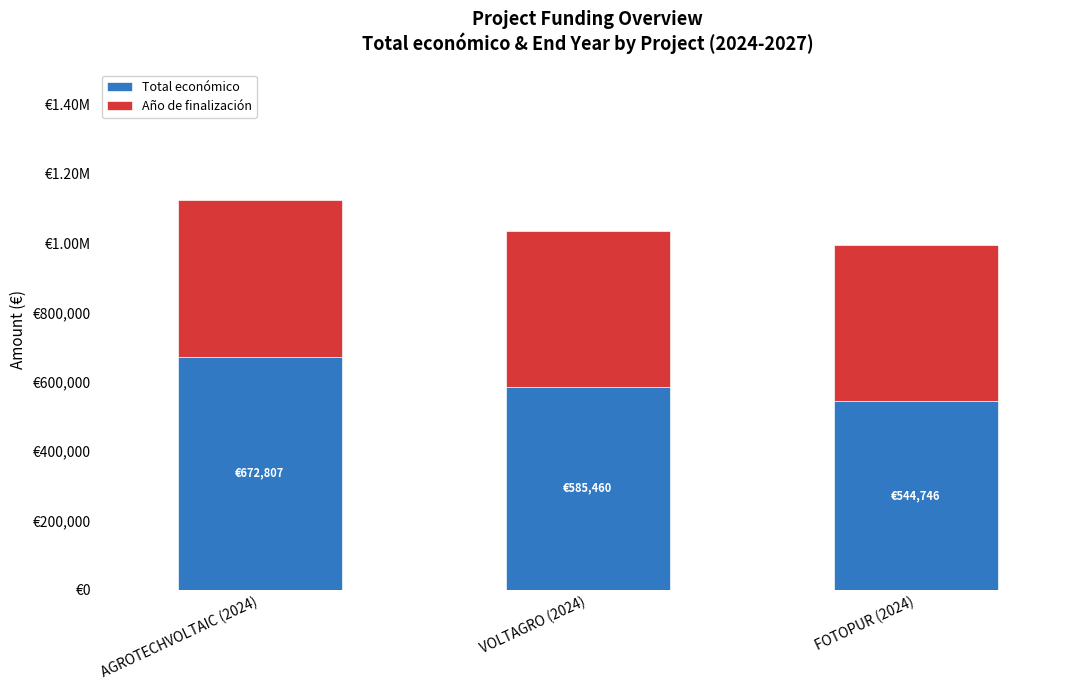

What are all the series names shown in the legend?

Total económico, Año de finalización